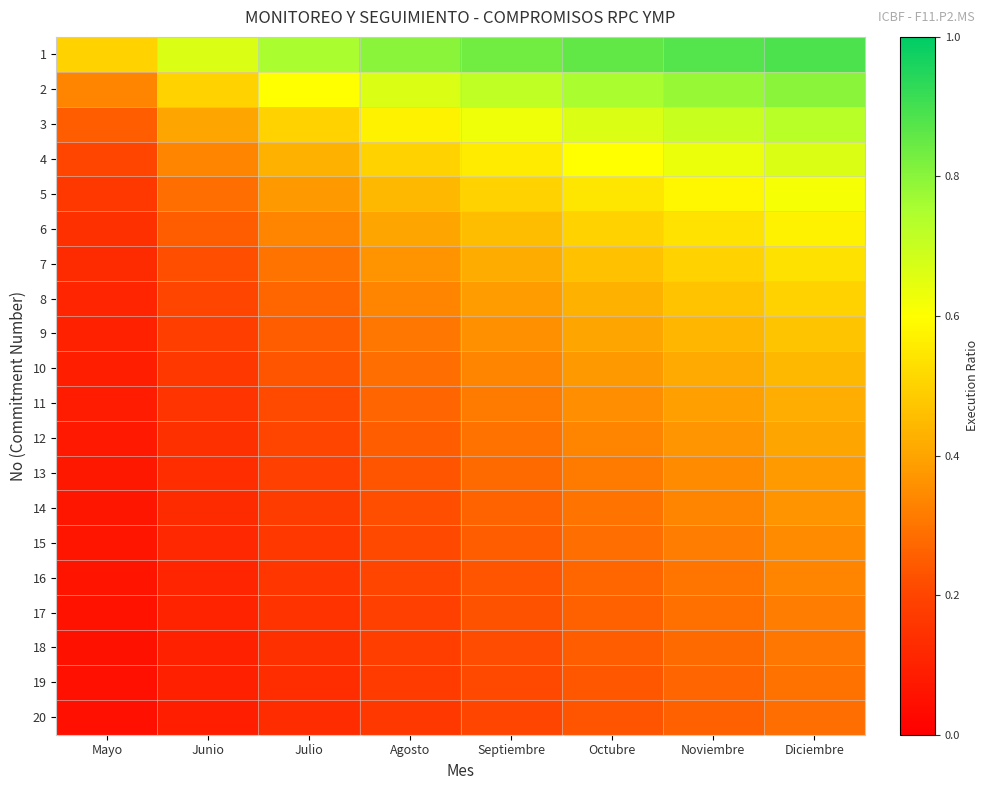

Reading left to right, extract all data points from this chart.

1: Mayo=0.5	Junio=0.7	Julio=0.8	Agosto=0.8	Septiembre=0.8	Octubre=0.9	Noviembre=0.9	Diciembre=0.9
2: Mayo=0.3	Junio=0.5	Julio=0.6	Agosto=0.7	Septiembre=0.7	Octubre=0.8	Noviembre=0.8	Diciembre=0.8
3: Mayo=0.2	Junio=0.4	Julio=0.5	Agosto=0.6	Septiembre=0.6	Octubre=0.7	Noviembre=0.7	Diciembre=0.7
4: Mayo=0.2	Junio=0.3	Julio=0.4	Agosto=0.5	Septiembre=0.6	Octubre=0.6	Noviembre=0.6	Diciembre=0.7
5: Mayo=0.2	Junio=0.3	Julio=0.4	Agosto=0.4	Septiembre=0.5	Octubre=0.5	Noviembre=0.6	Diciembre=0.6
6: Mayo=0.1	Junio=0.2	Julio=0.3	Agosto=0.4	Septiembre=0.5	Octubre=0.5	Noviembre=0.5	Diciembre=0.6
7: Mayo=0.1	Junio=0.2	Julio=0.3	Agosto=0.4	Septiembre=0.4	Octubre=0.5	Noviembre=0.5	Diciembre=0.5
8: Mayo=0.1	Junio=0.2	Julio=0.3	Agosto=0.3	Septiembre=0.4	Octubre=0.4	Noviembre=0.5	Diciembre=0.5
9: Mayo=0.1	Junio=0.2	Julio=0.2	Agosto=0.3	Septiembre=0.4	Octubre=0.4	Noviembre=0.4	Diciembre=0.5
10: Mayo=0.1	Junio=0.2	Julio=0.2	Agosto=0.3	Septiembre=0.3	Octubre=0.4	Noviembre=0.4	Diciembre=0.4
11: Mayo=0.1	Junio=0.2	Julio=0.2	Agosto=0.3	Septiembre=0.3	Octubre=0.4	Noviembre=0.4	Diciembre=0.4
12: Mayo=0.1	Junio=0.1	Julio=0.2	Agosto=0.2	Septiembre=0.3	Octubre=0.3	Noviembre=0.4	Diciembre=0.4
13: Mayo=0.1	Junio=0.1	Julio=0.2	Agosto=0.2	Septiembre=0.3	Octubre=0.3	Noviembre=0.3	Diciembre=0.4
14: Mayo=0.1	Junio=0.1	Julio=0.2	Agosto=0.2	Septiembre=0.3	Octubre=0.3	Noviembre=0.3	Diciembre=0.4
15: Mayo=0.1	Junio=0.1	Julio=0.2	Agosto=0.2	Septiembre=0.2	Octubre=0.3	Noviembre=0.3	Diciembre=0.3
16: Mayo=0.1	Junio=0.1	Julio=0.2	Agosto=0.2	Septiembre=0.2	Octubre=0.3	Noviembre=0.3	Diciembre=0.3
17: Mayo=0.1	Junio=0.1	Julio=0.1	Agosto=0.2	Septiembre=0.2	Octubre=0.3	Noviembre=0.3	Diciembre=0.3
18: Mayo=0.1	Junio=0.1	Julio=0.1	Agosto=0.2	Septiembre=0.2	Octubre=0.2	Noviembre=0.3	Diciembre=0.3
19: Mayo=0.1	Junio=0.1	Julio=0.1	Agosto=0.2	Septiembre=0.2	Octubre=0.2	Noviembre=0.3	Diciembre=0.3
20: Mayo=0.0	Junio=0.1	Julio=0.1	Agosto=0.2	Septiembre=0.2	Octubre=0.2	Noviembre=0.3	Diciembre=0.3